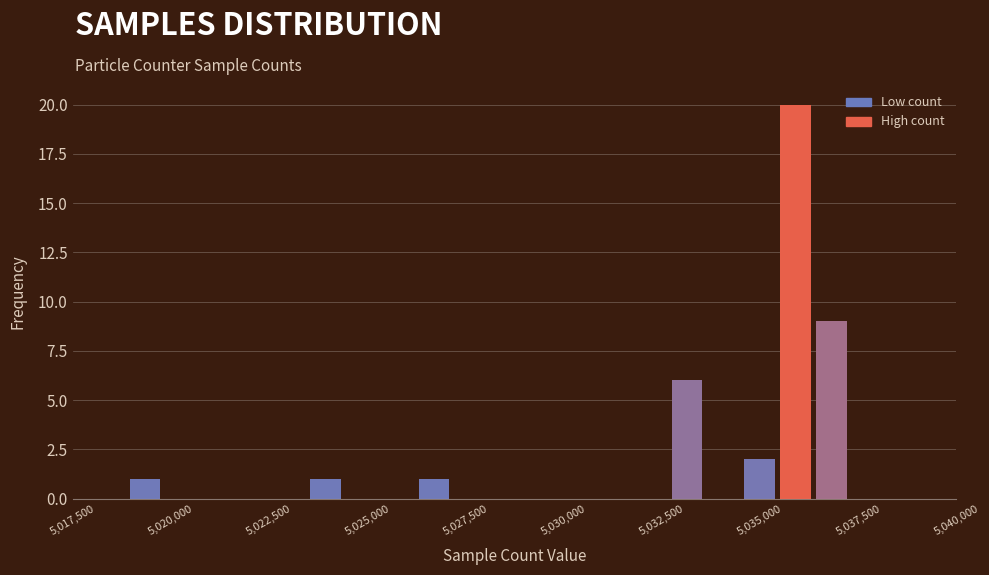

Around what value on the x-axis is the tallest bar? Give the approximate position of its centre, as read against the axis.

5036000